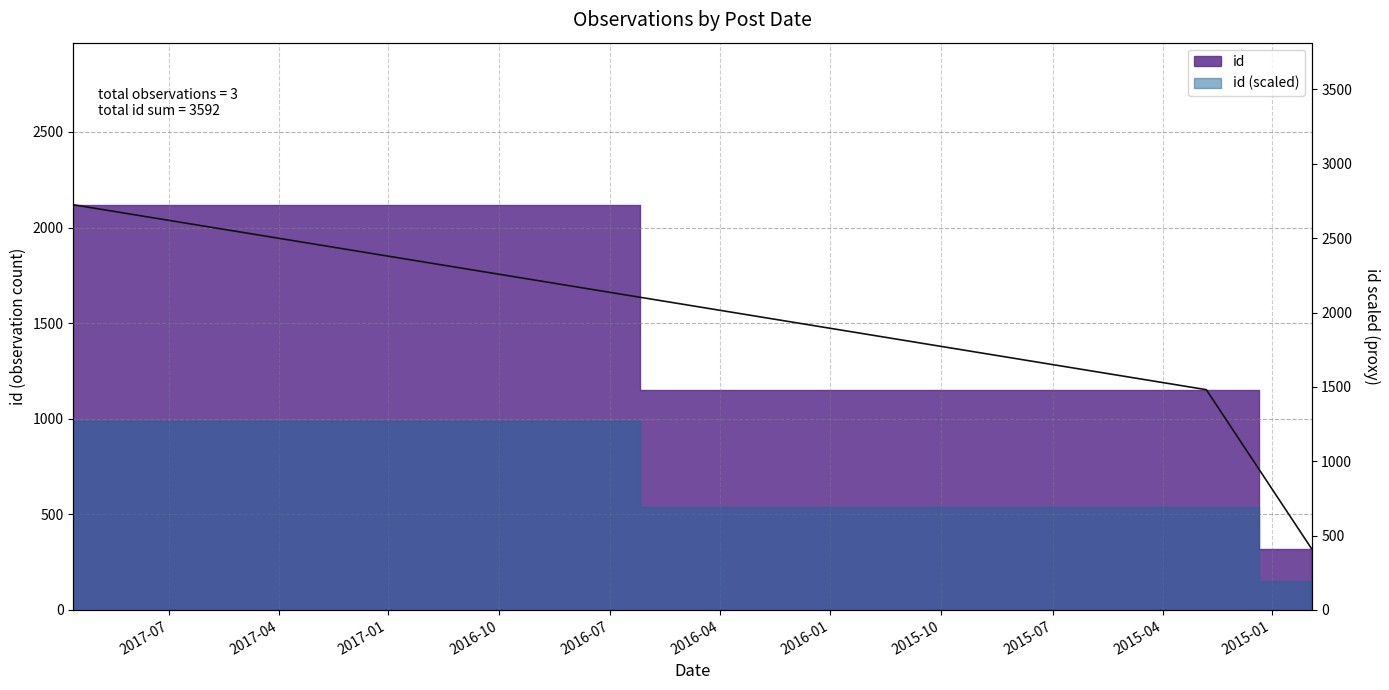

What is the label of the 2nd point from the left?

2015-02-24